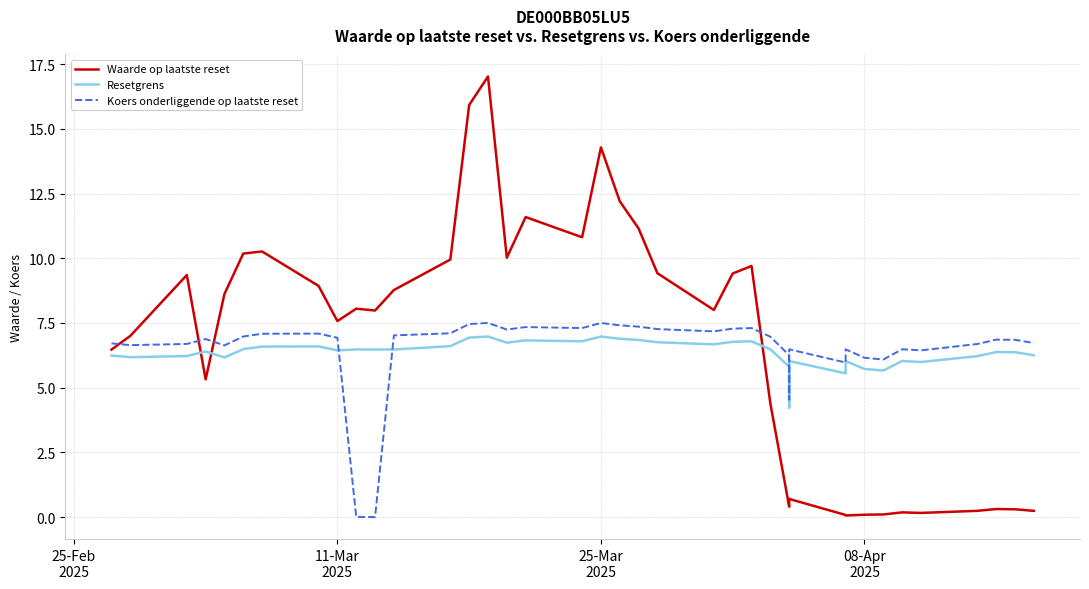

Rank the series by their average value, from highest to lowest.

Waarde op laatste reset, Koers onderliggende op laatste reset, Resetgrens